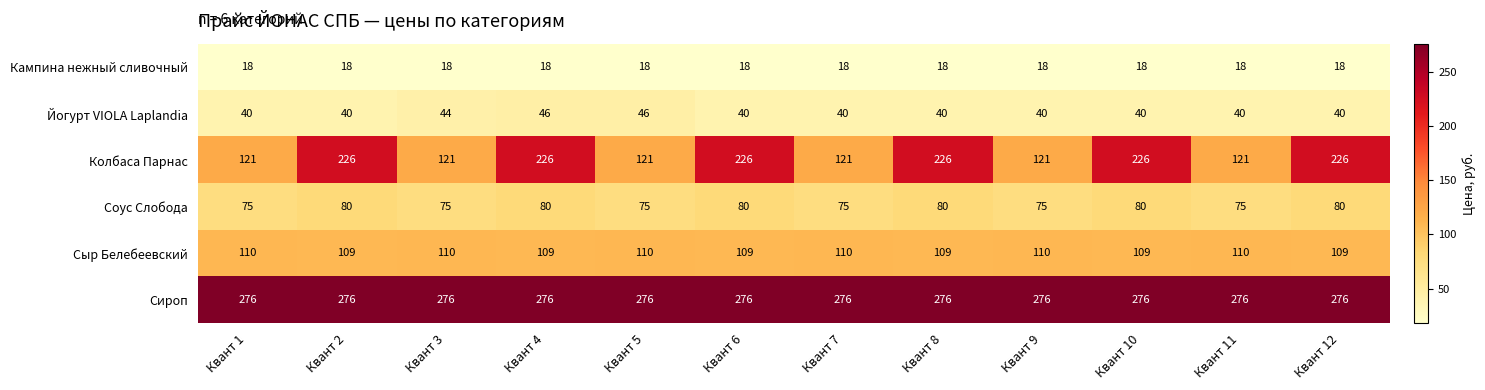

How many distinct data groups are displayed?

6